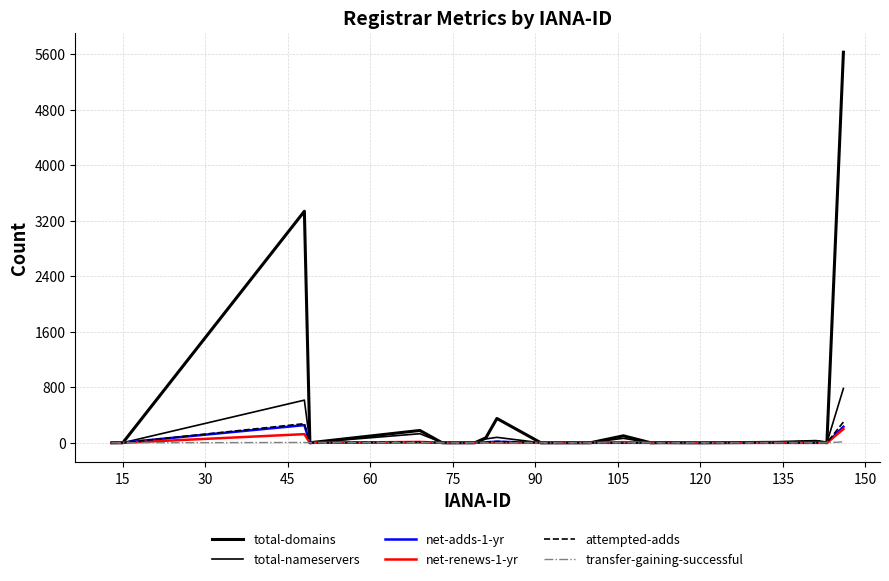

Is this an area chart (filled region under the line)?

No